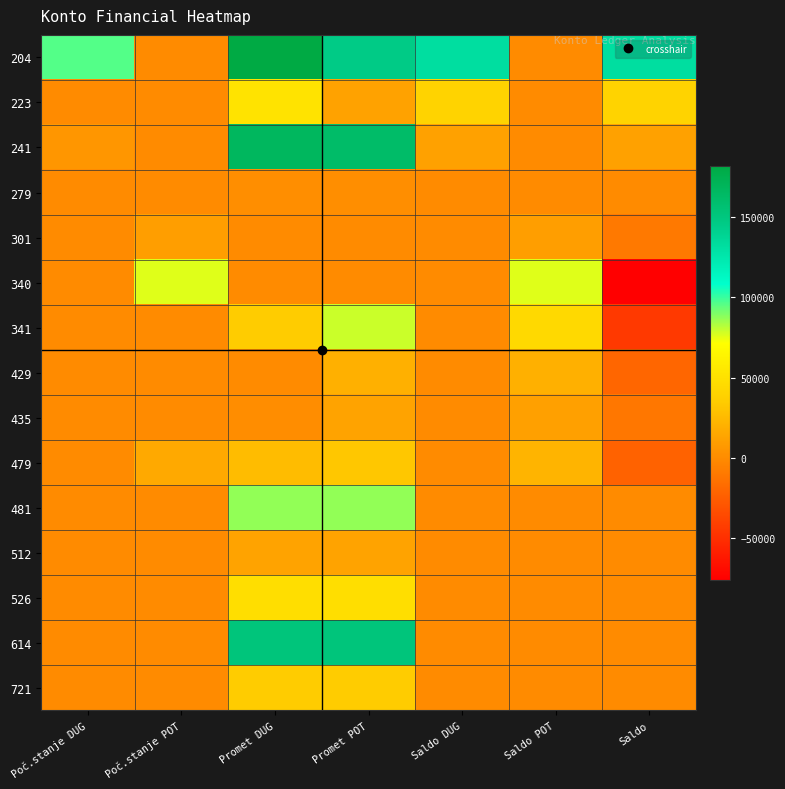

Reading left to right, transcribe all the data shown in this chart.

204: Poč.stanje DUG=96000	Poč.stanje POT=0	Promet DUG=182000	Promet POT=146000	Saldo DUG=132000	Saldo POT=0	Saldo=132000
223: Poč.stanje DUG=0	Poč.stanje POT=0	Promet DUG=51955	Promet POT=11872	Saldo DUG=40083	Saldo POT=0	Saldo=40083
241: Poč.stanje DUG=5870	Poč.stanje POT=0	Promet DUG=167667	Promet POT=162041	Saldo DUG=11496	Saldo POT=0	Saldo=11496
279: Poč.stanje DUG=0	Poč.stanje POT=0	Promet DUG=1667	Promet POT=1667	Saldo DUG=0	Saldo POT=0	Saldo=0
301: Poč.stanje DUG=0	Poč.stanje POT=10000	Promet DUG=0	Promet POT=0	Saldo DUG=0	Saldo POT=10000	Saldo=-10000
340: Poč.stanje DUG=0	Poč.stanje POT=75870	Promet DUG=0	Promet POT=0	Saldo DUG=0	Saldo POT=75870	Saldo=-75870
341: Poč.stanje DUG=0	Poč.stanje POT=0	Promet DUG=34634	Promet POT=79143	Saldo DUG=0	Saldo POT=44509	Saldo=-44509
429: Poč.stanje DUG=0	Poč.stanje POT=0	Promet DUG=0	Promet POT=20000	Saldo DUG=0	Saldo POT=20000	Saldo=-20000
435: Poč.stanje DUG=0	Poč.stanje POT=0	Promet DUG=1100	Promet POT=12300	Saldo DUG=0	Saldo POT=11200	Saldo=-11200
479: Poč.stanje DUG=0	Poč.stanje POT=16000	Promet DUG=26000	Promet POT=32000	Saldo DUG=0	Saldo POT=22000	Saldo=-22000
481: Poč.stanje DUG=0	Poč.stanje POT=0	Promet DUG=86872	Promet POT=86872	Saldo DUG=0	Saldo POT=0	Saldo=0
512: Poč.stanje DUG=0	Poč.stanje POT=0	Promet DUG=12300	Promet POT=12300	Saldo DUG=0	Saldo POT=0	Saldo=0
526: Poč.stanje DUG=0	Poč.stanje POT=0	Promet DUG=47826	Promet POT=47826	Saldo DUG=0	Saldo POT=0	Saldo=0
614: Poč.stanje DUG=0	Poč.stanje POT=0	Promet DUG=151666	Promet POT=151666	Saldo DUG=0	Saldo POT=0	Saldo=0
721: Poč.stanje DUG=0	Poč.stanje POT=0	Promet DUG=34634	Promet POT=34634	Saldo DUG=0	Saldo POT=0	Saldo=0